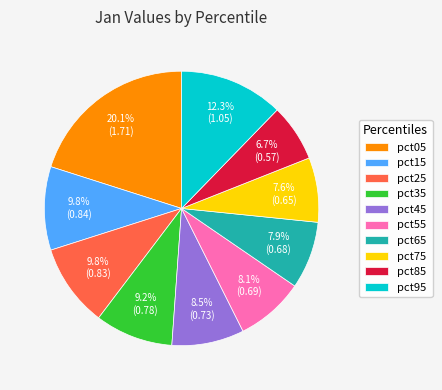

What is the smallest slice in the pie chart?

pct85